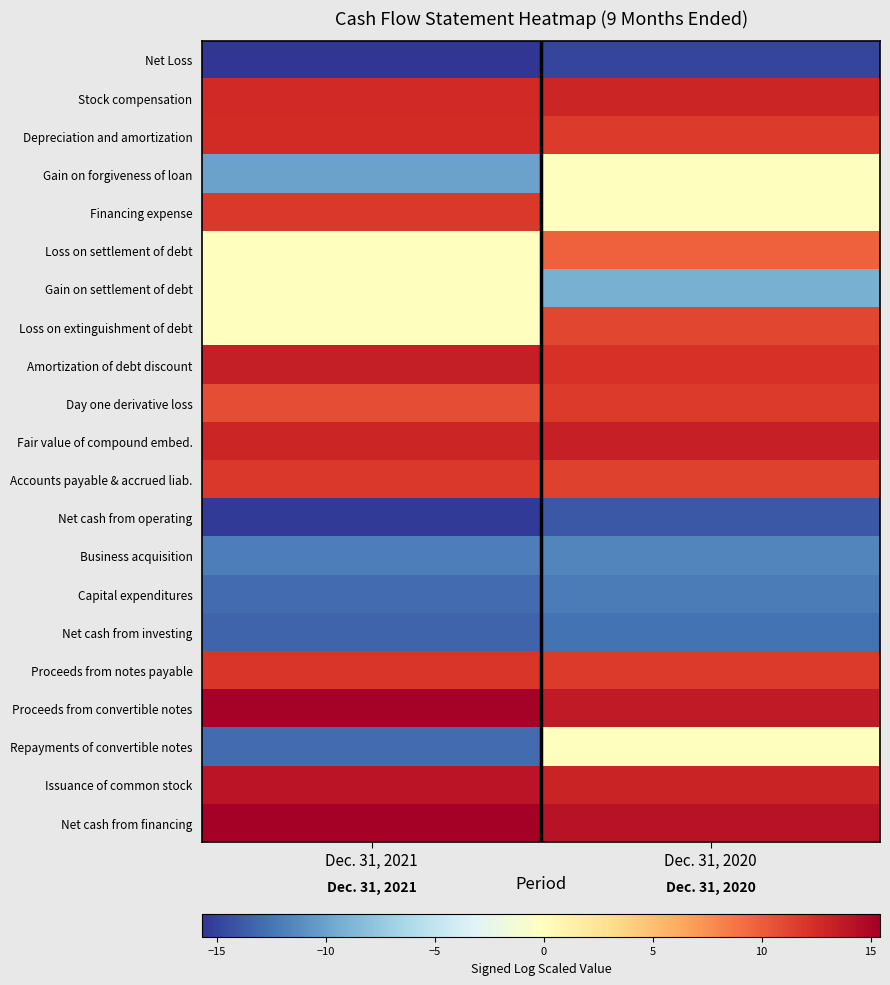

Which category has the lowest value across all series?

Dec. 31, 2021